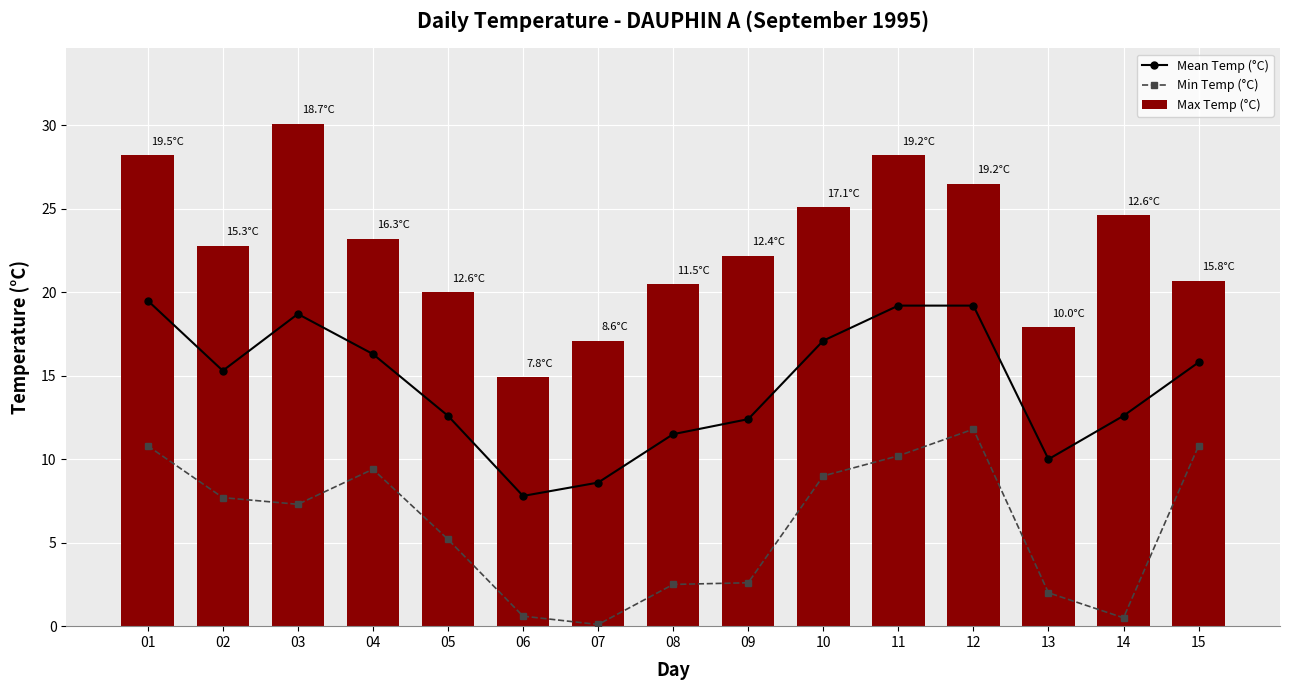

What is the total value across all series at 05?

37.8